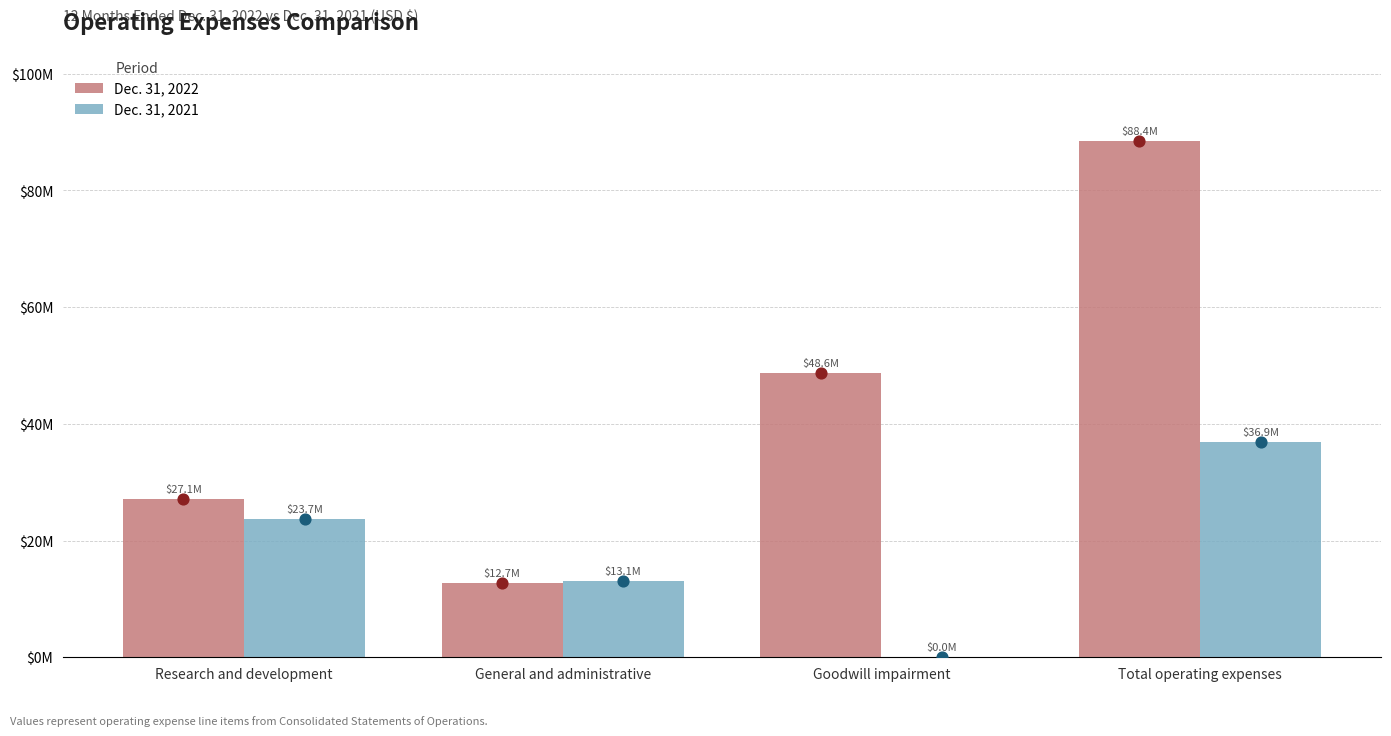

What is the total value across all series at Research and development?

50815000